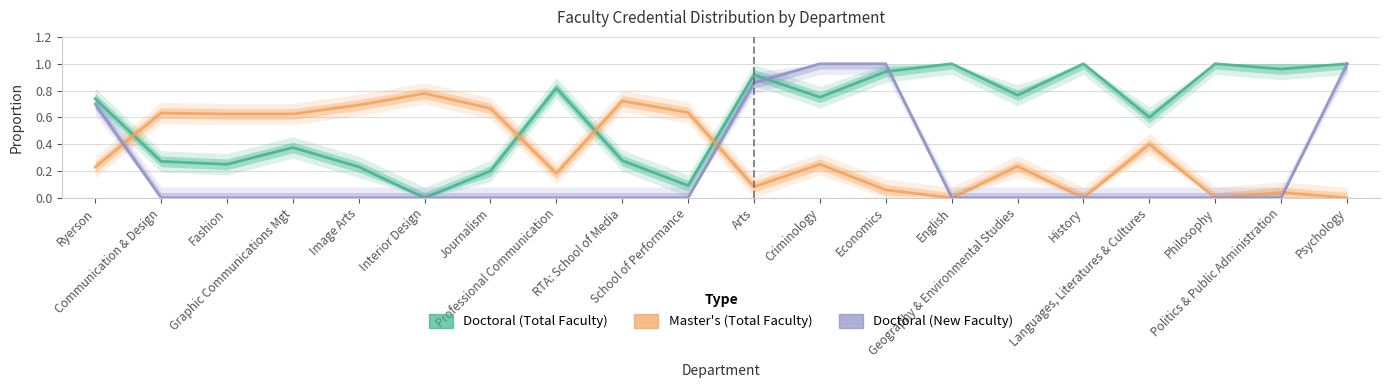

True or false: Doctoral (New Faculty) has a value of 0.6 at Arts.

False